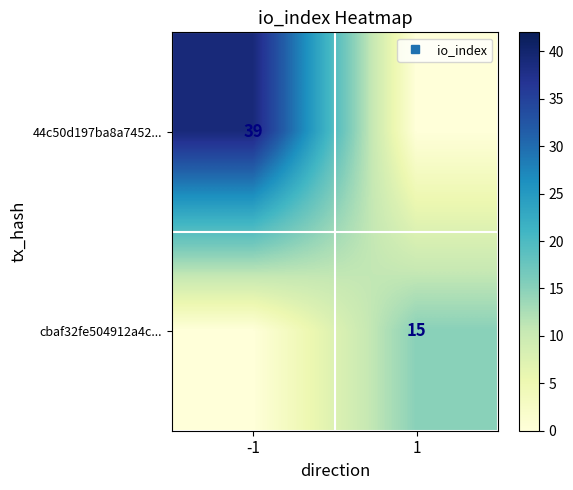

Which series changed the most between -1 and 1?

44c50d197ba8a7452...